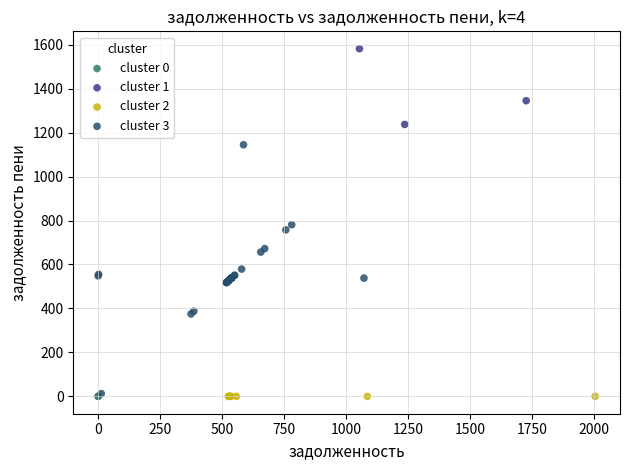

What are all the series names shown in the legend?

cluster 0, cluster 1, cluster 2, cluster 3